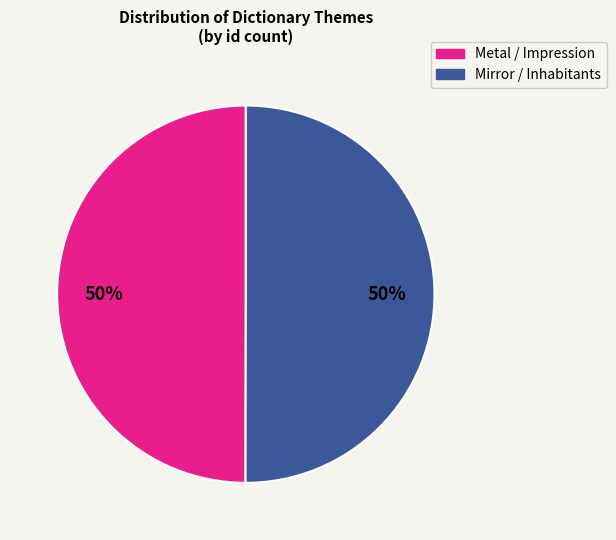

Is it true that Metal / Impression is 44% of the pie?

False